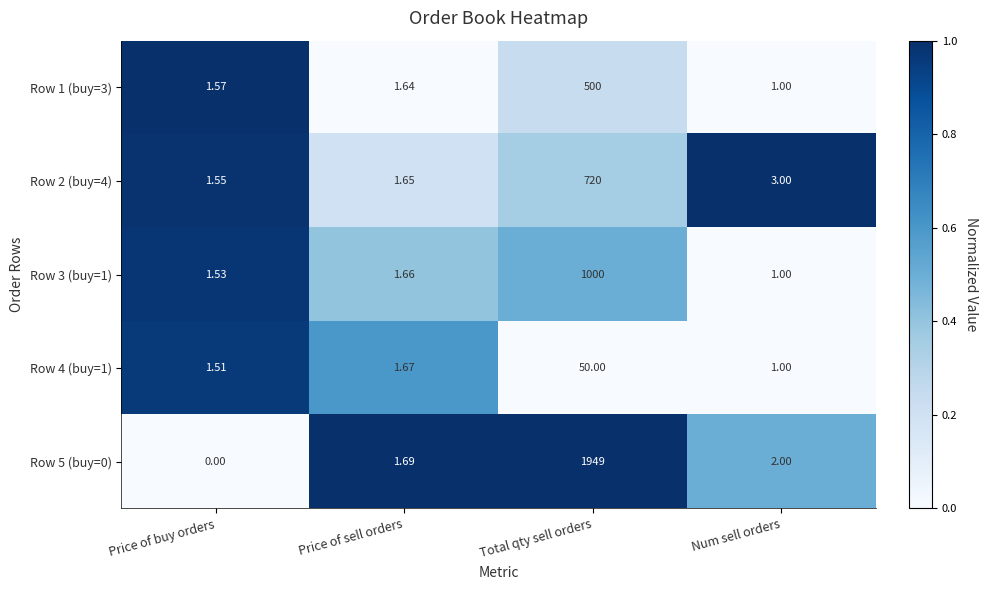

How many series are shown in this chart?

5